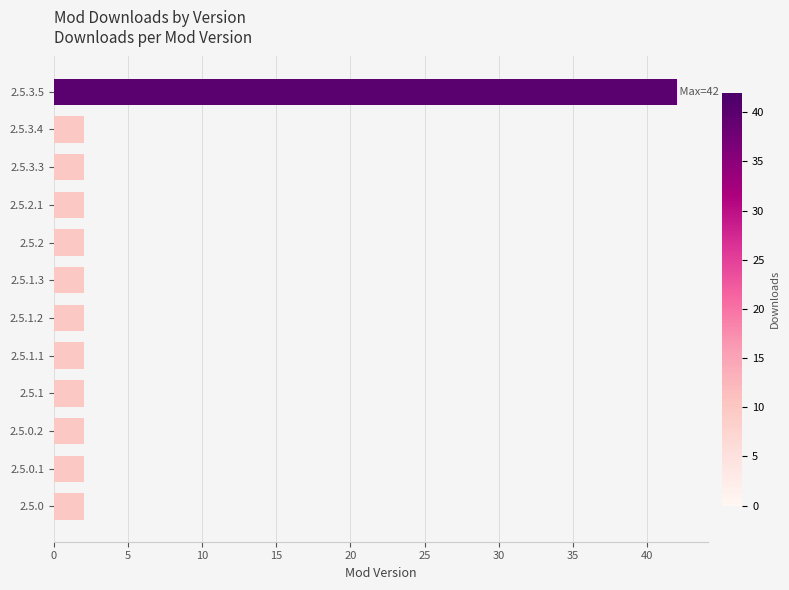

What is the sum of the values at 2.5.0.1 and 2.5.0.2?

4